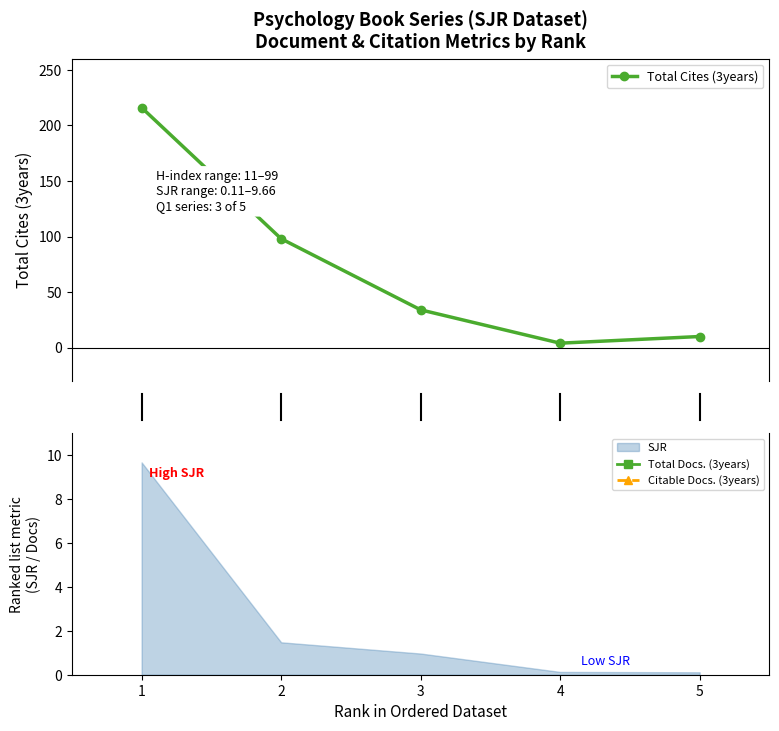

Which series changed the most between 1 and 3?

Total Cites (3years)